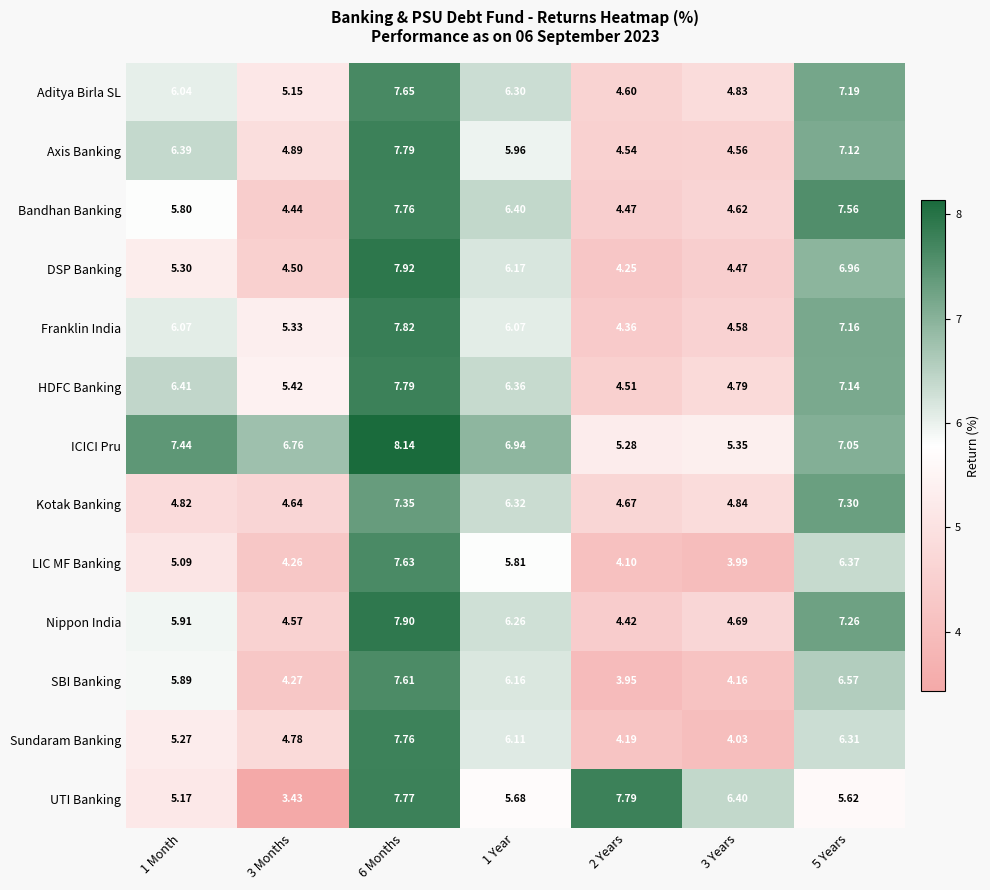

Which series changed the most between 3 Years and 5 Years?

Bandhan Banking